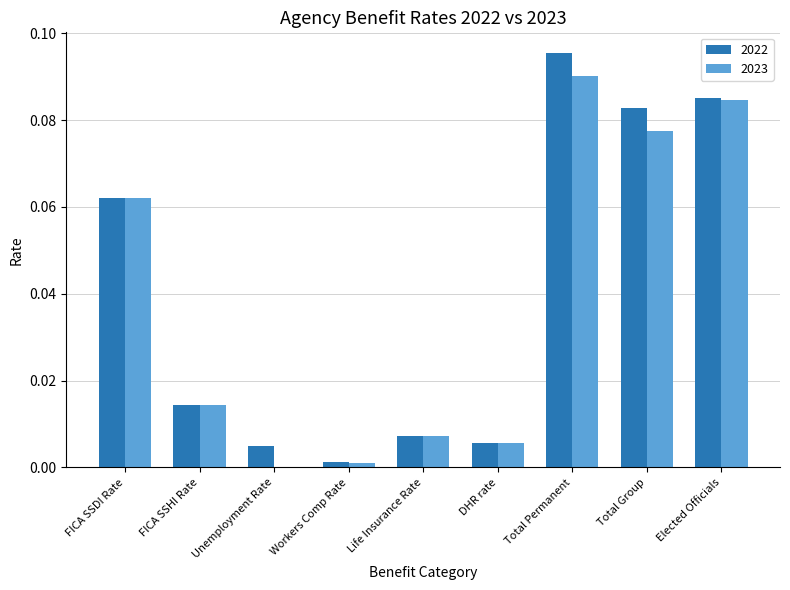

What are all the series names shown in the legend?

2022, 2023